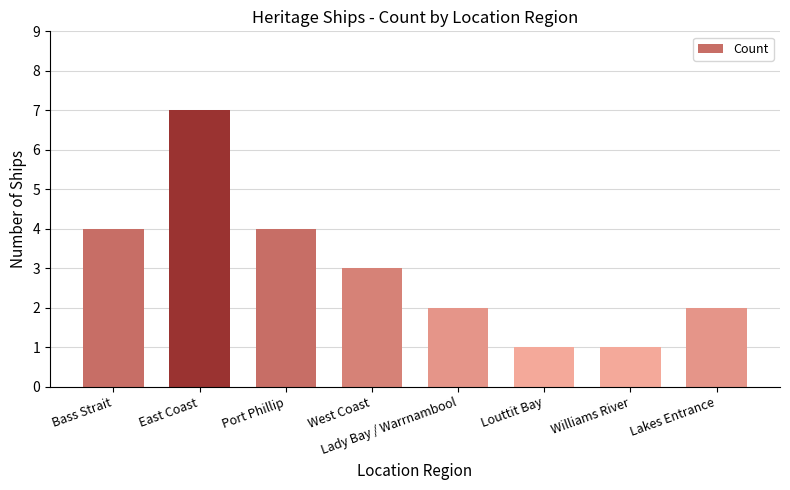

The value at Port Phillip is 6. True or false?

False